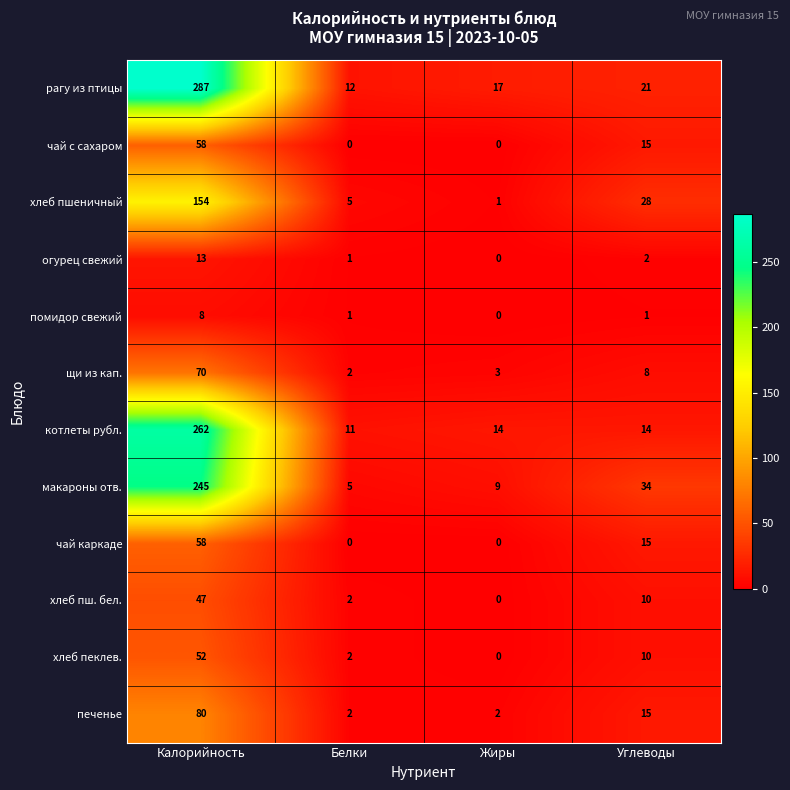

What is the maximum value shown in the chart?

287